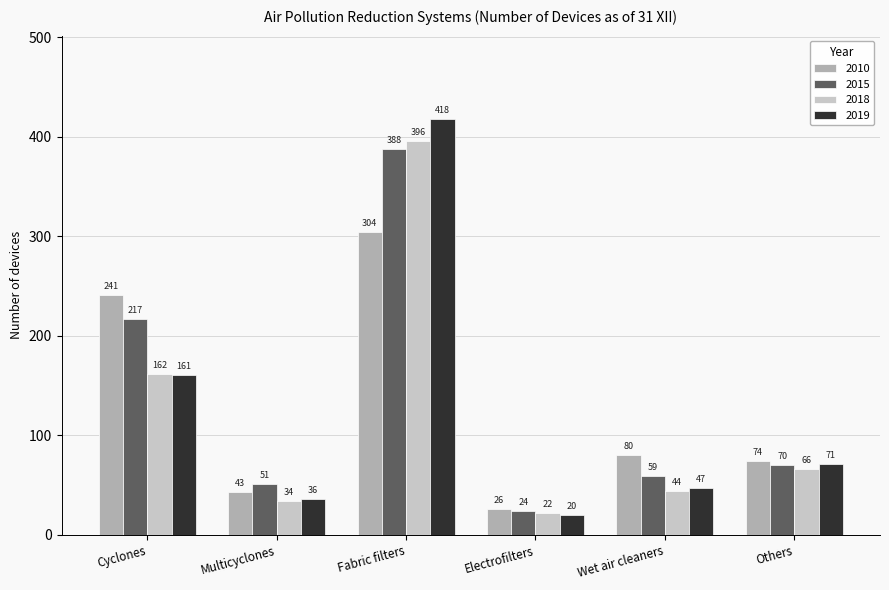

The 2015 series shows 59 at Wet air cleaners. True or false?

True